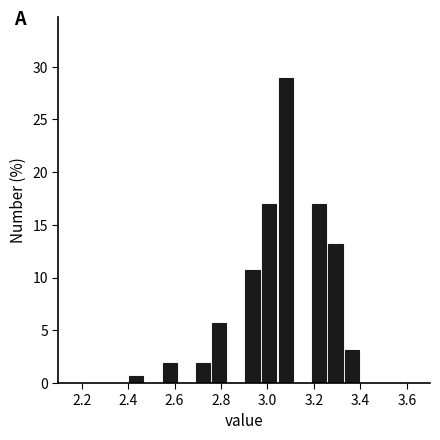

Around what value on the x-axis is the tallest bar? Give the approximate position of its centre, as read against the axis.

3.08